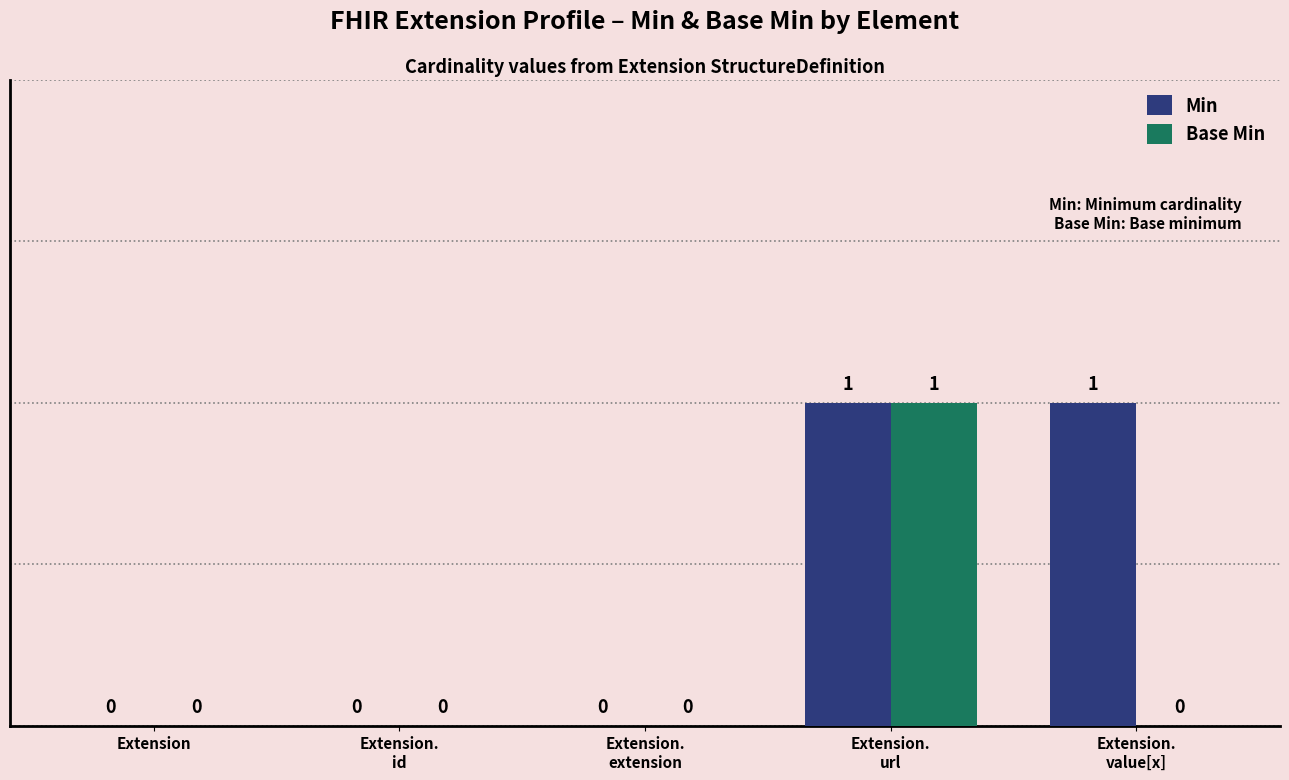

How many categories are shown in the chart?

5